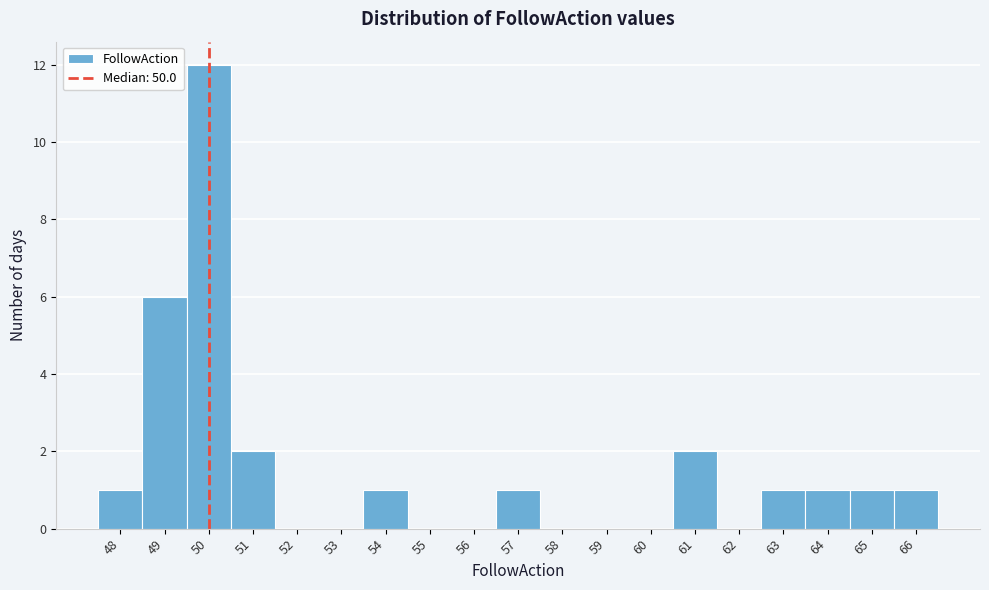

Reading left to right, transcribe this chart: for each bar, give the range it covers on the x-axis and its height. The values are not printed on the chart, so give them approximately, as read against the axis.

47.5 to 48.5: 1
48.5 to 49.5: 6
49.5 to 50.5: 12
50.5 to 51.5: 2
51.5 to 52.5: 0
52.5 to 53.5: 0
53.5 to 54.5: 1
54.5 to 55.5: 0
55.5 to 56.5: 0
56.5 to 57.5: 1
57.5 to 58.5: 0
58.5 to 59.5: 0
59.5 to 60.5: 0
60.5 to 61.5: 2
61.5 to 62.5: 0
62.5 to 63.5: 1
63.5 to 64.5: 1
64.5 to 65.5: 1
65.5 to 66.5: 1